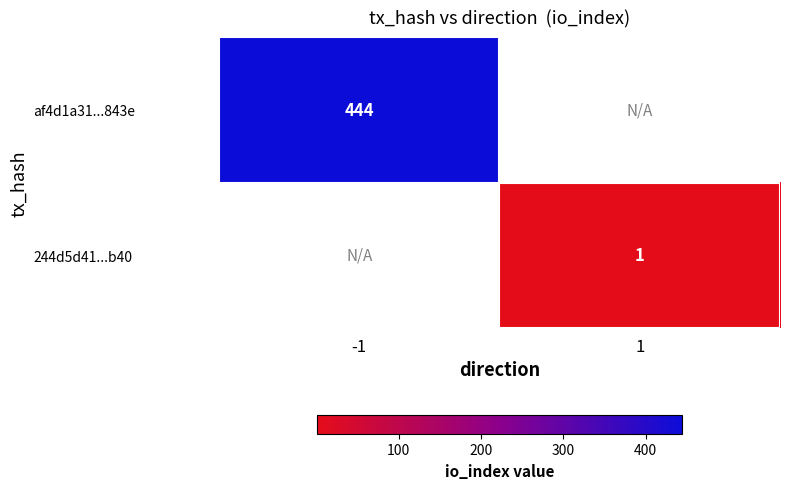

The value of af4d1a31...843e at -1 is 444. True or false?

True